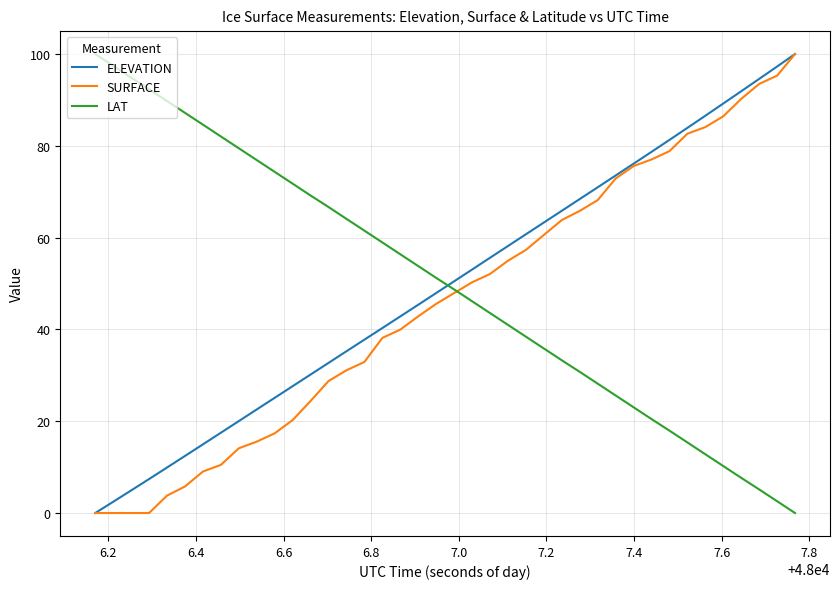

Which series ends up on top after the final intersection of LAT and SURFACE?

SURFACE